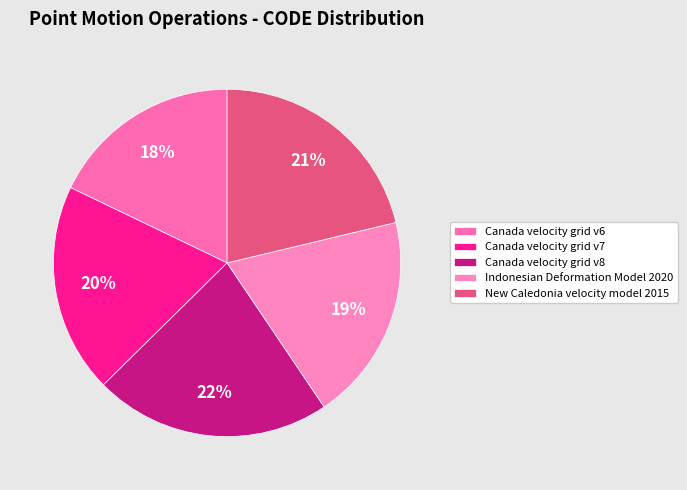

What is the ratio of the value at New Caledonia velocity model 2015 to the value at Canada velocity grid v7?

1.1